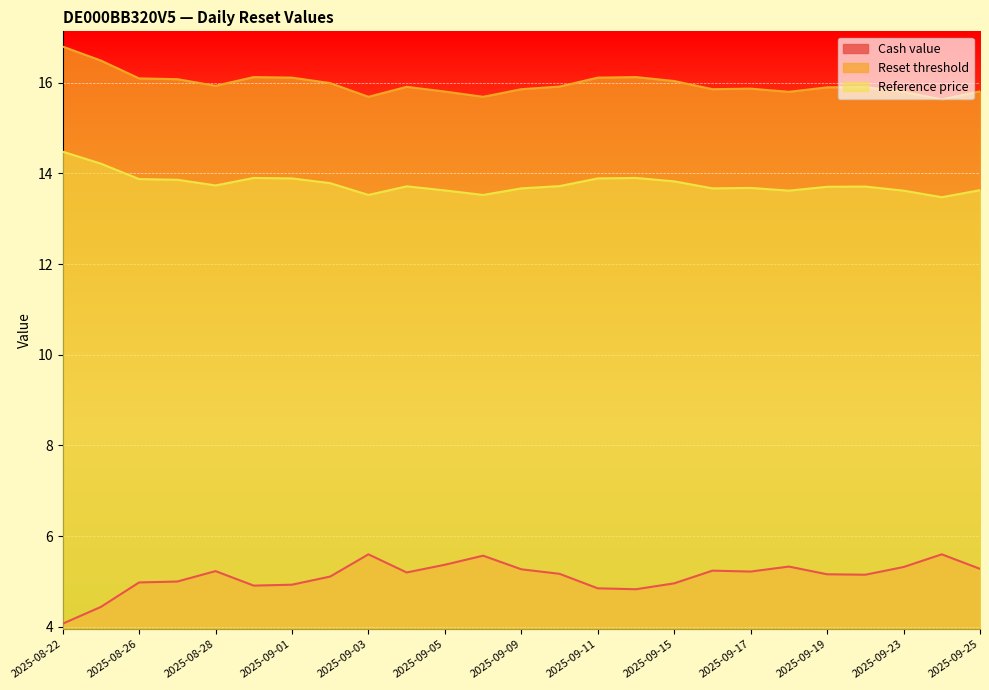

Which series has the largest range (max minus min)?

Cash value